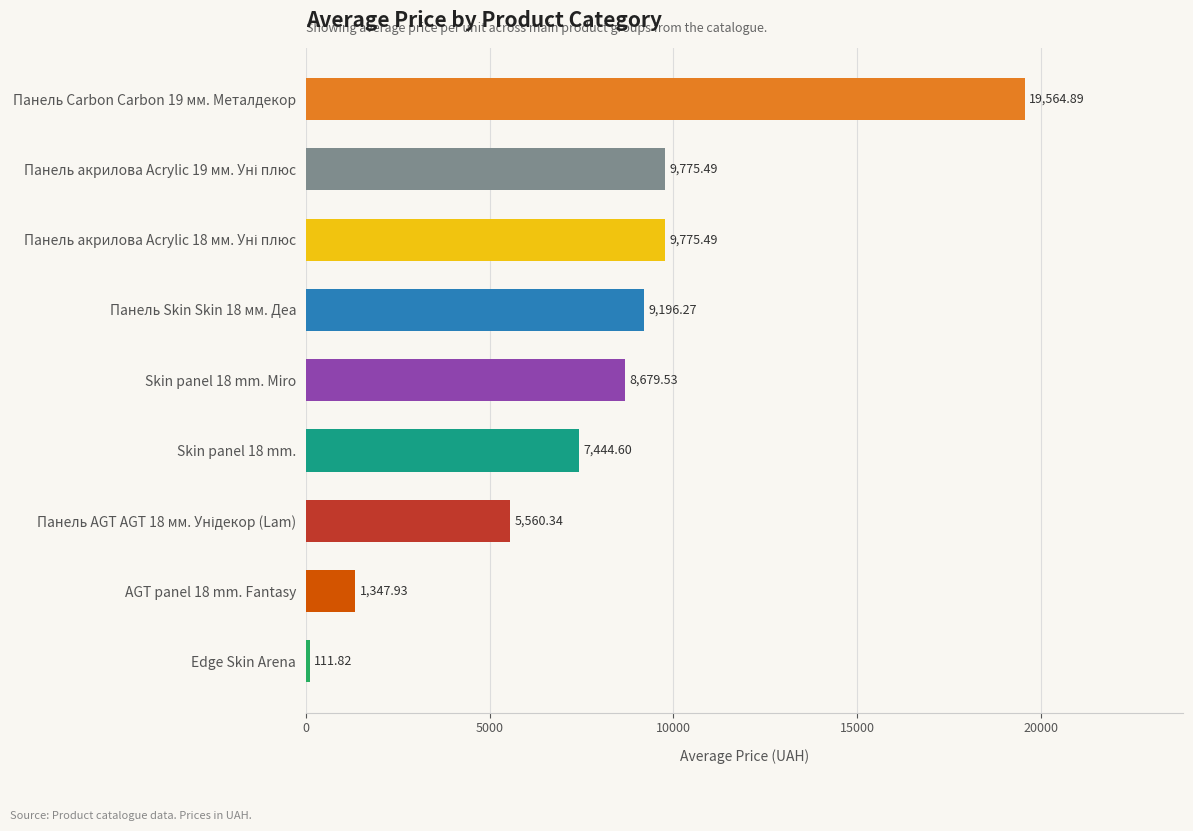

Which series has the largest total across all categories?

Avg Price